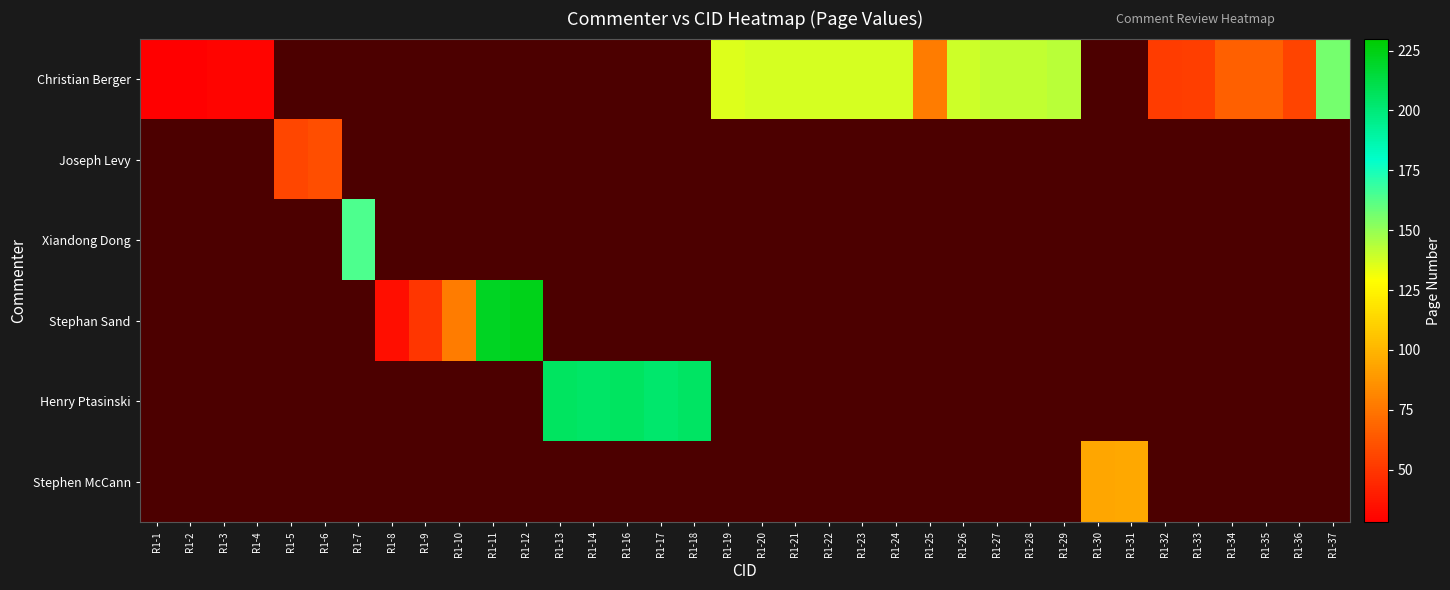

Is it true that Christian Berger equals 28 at R1-2?

True